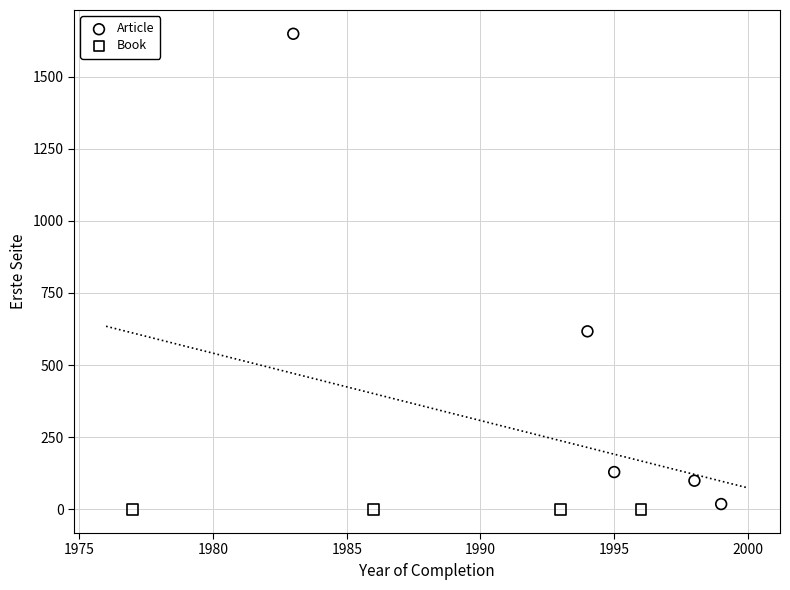

Which series reaches the maximum Y coordinate?

Article